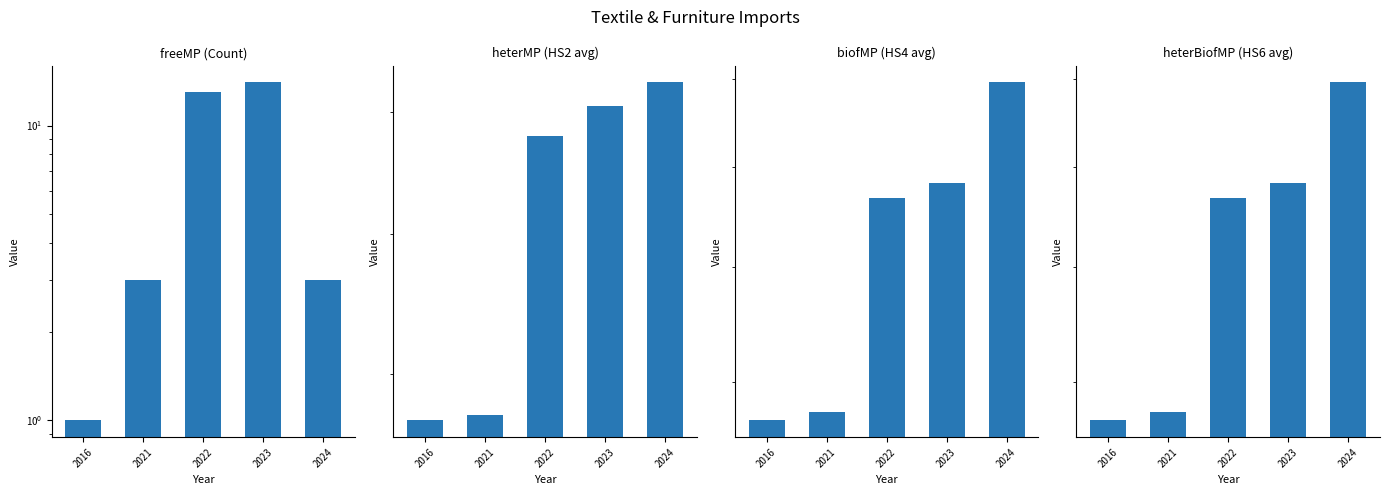

What value does the freeMP (Count) series have at 2016?

1.0